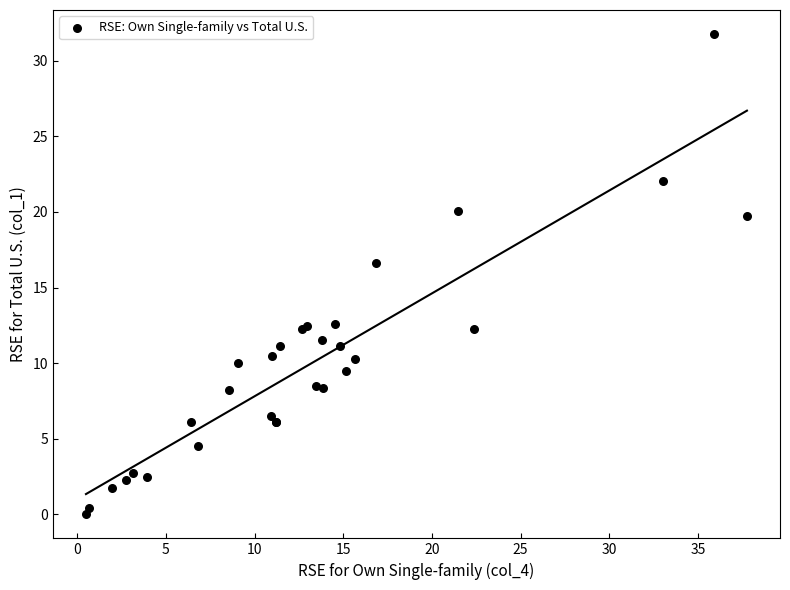

What Y value in the scatter plot is closest to 15?

16.6